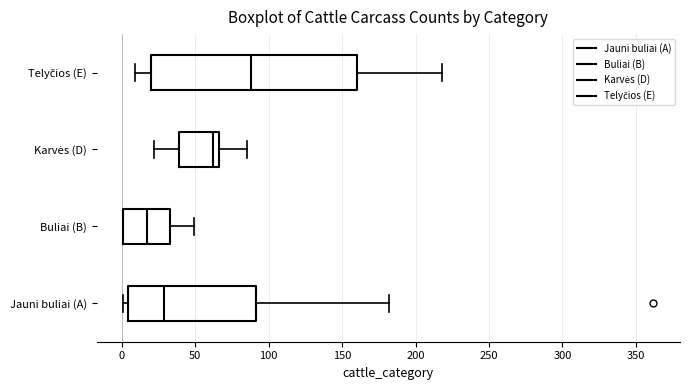

Where is the left edge of the box for Jauni buliai (A) on the x-axis? The values are not printed on the chart, so give them approximately, as read against the axis.

5